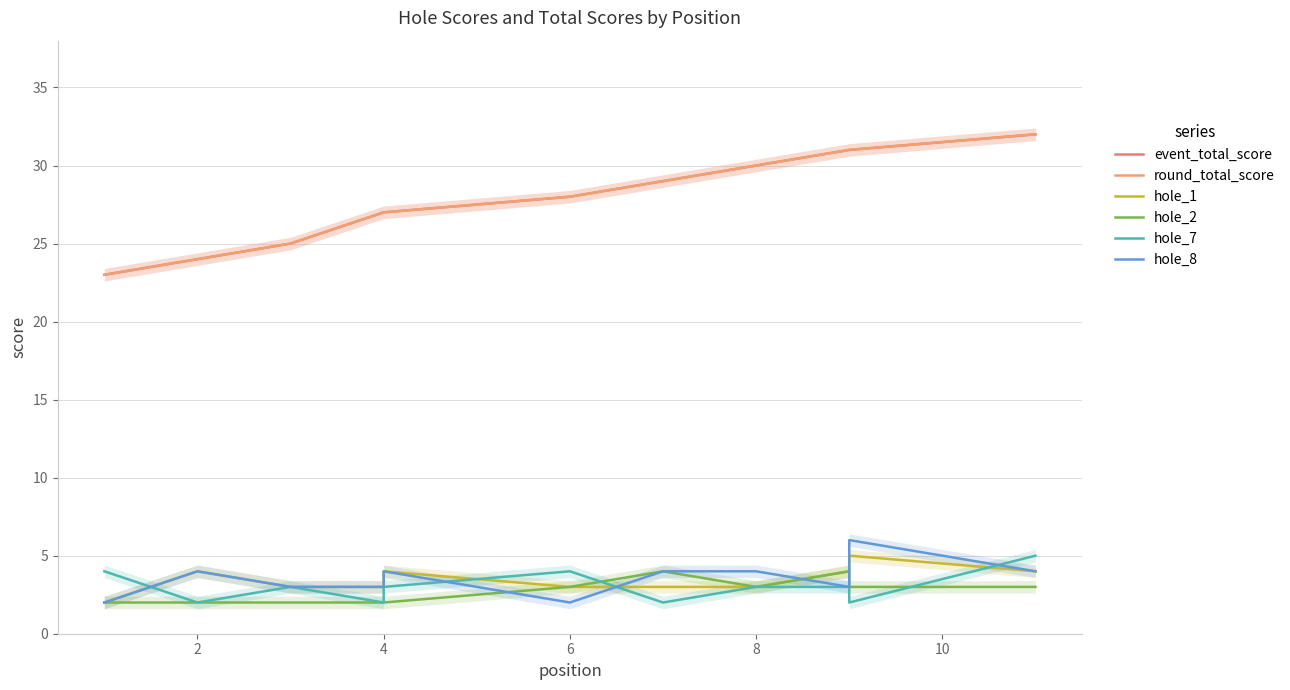

Which series has the widest spread of values?

event_total_score